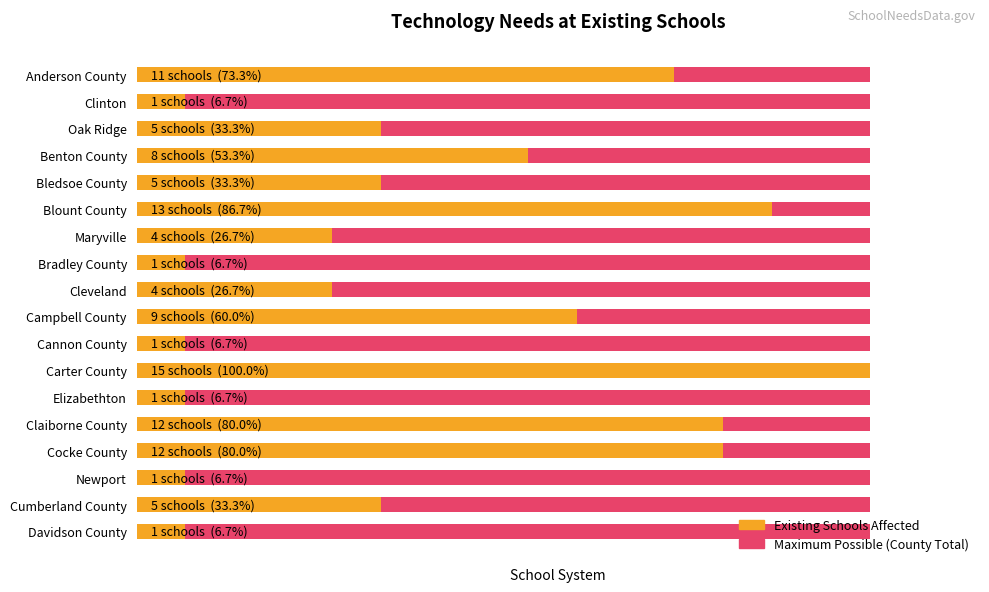

What is the approximate value of Existing Schools Affected at Campbell County?

9.0